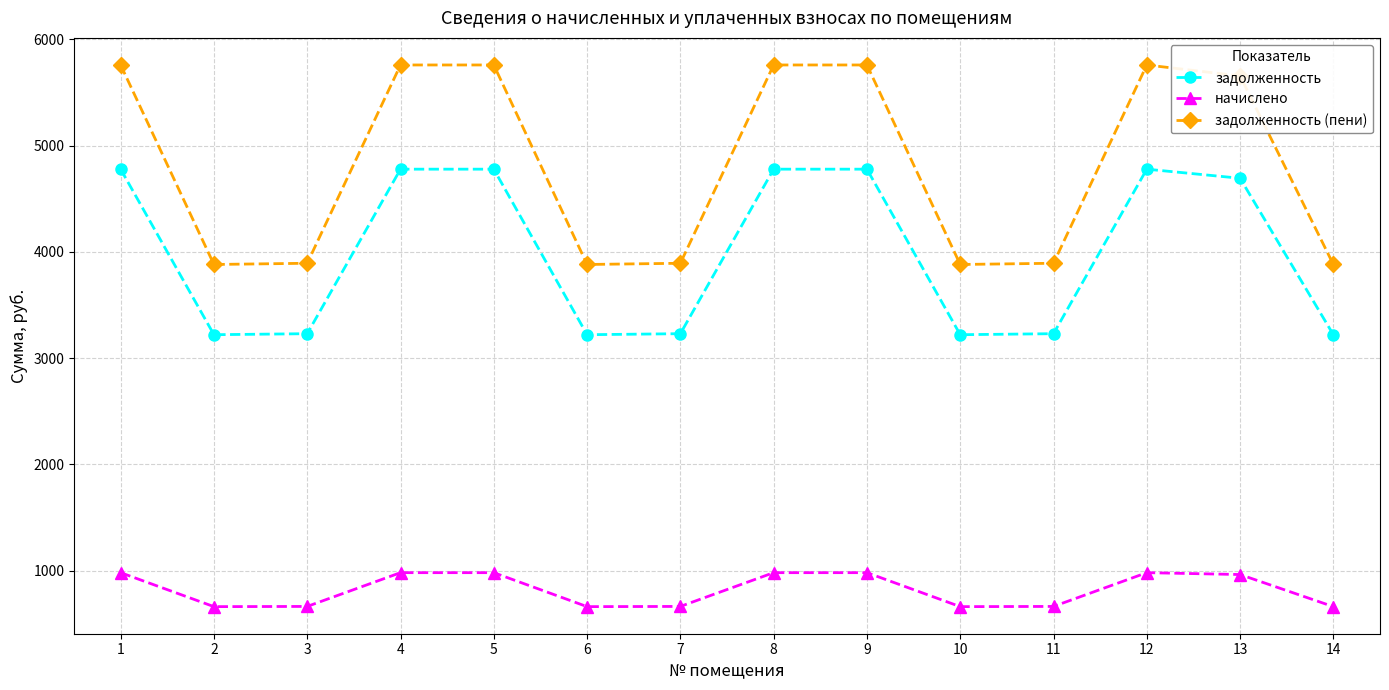

Rank the series at 4 from highest to lowest value.

задолженность (пени), задолженность, начислено